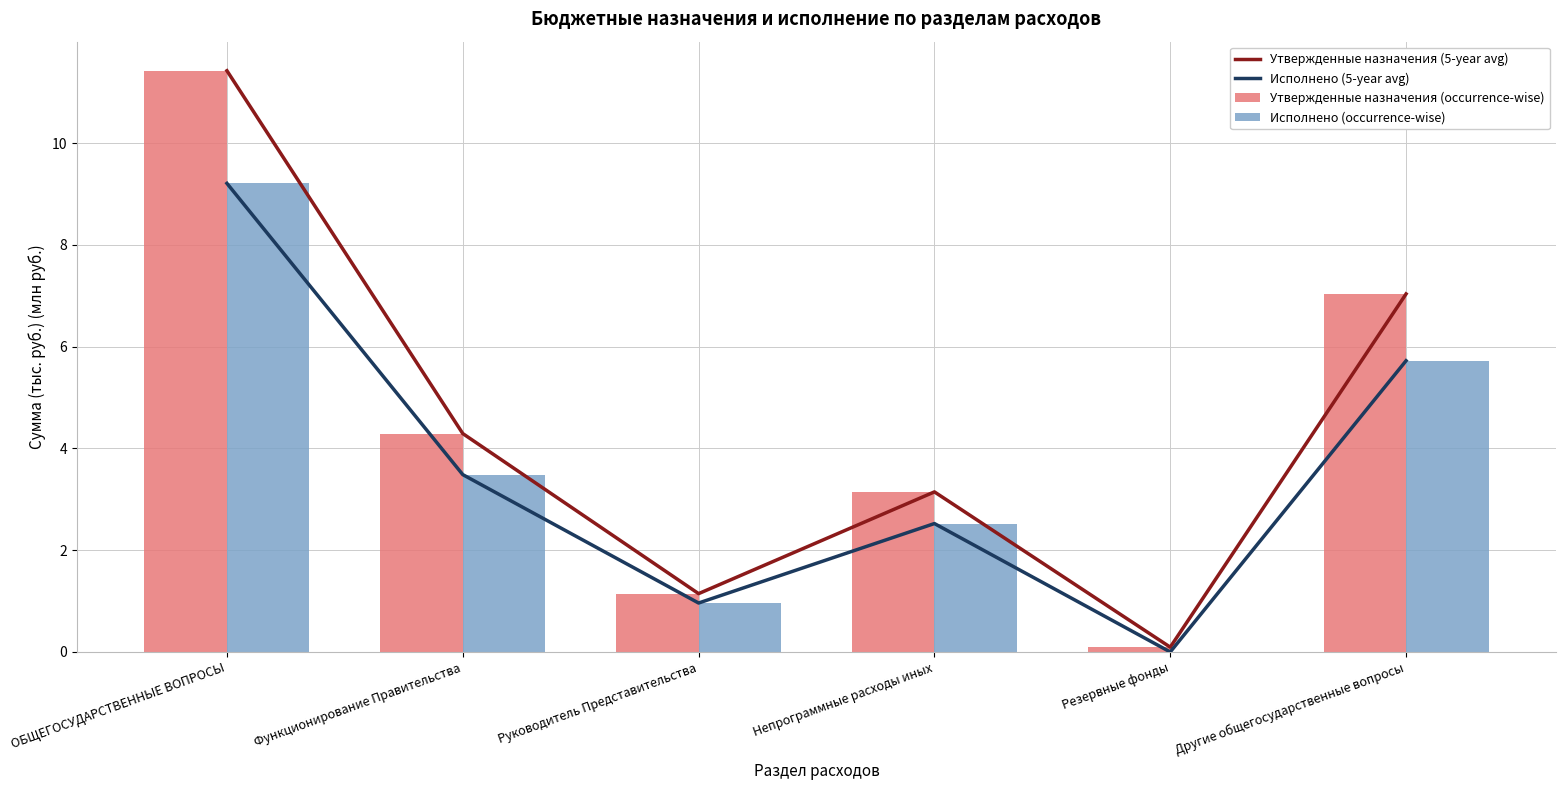

What is the value of the Утвержденные назначения (occurrence-wise) bar at the 3rd from the left?

1.1